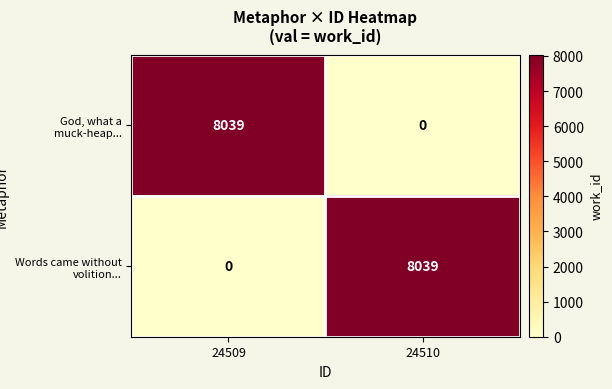

What is the spread (max minus min) of values at 24510?

8039